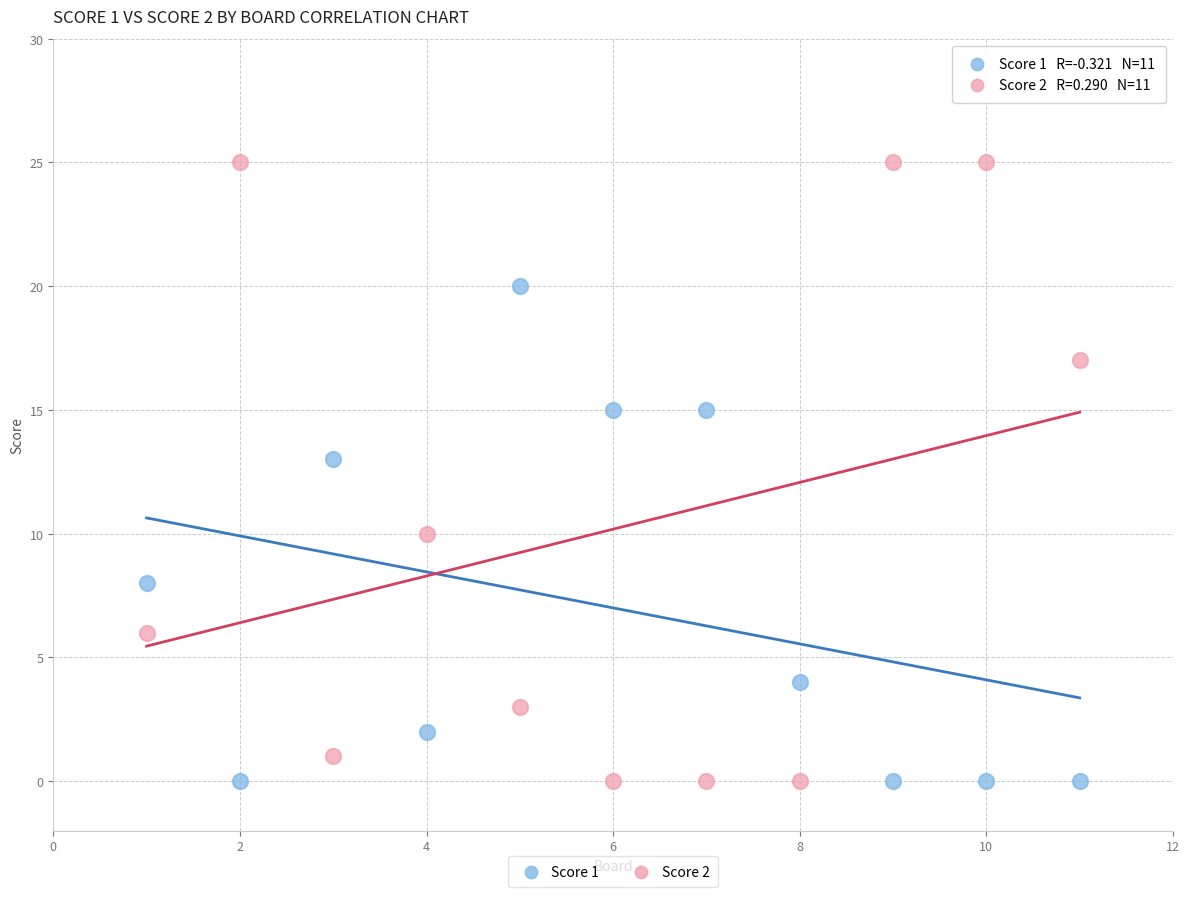

Which series contains the highest Y value?

Score 2